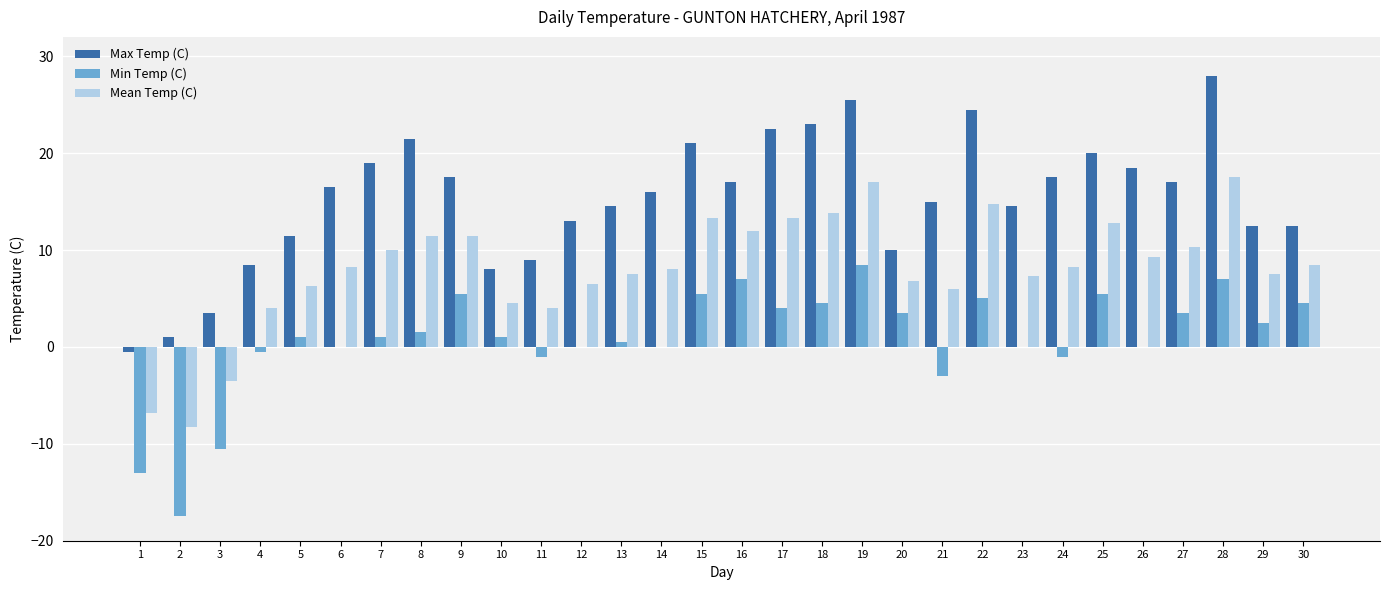

At which category does the chart reach its peak across all series?

28